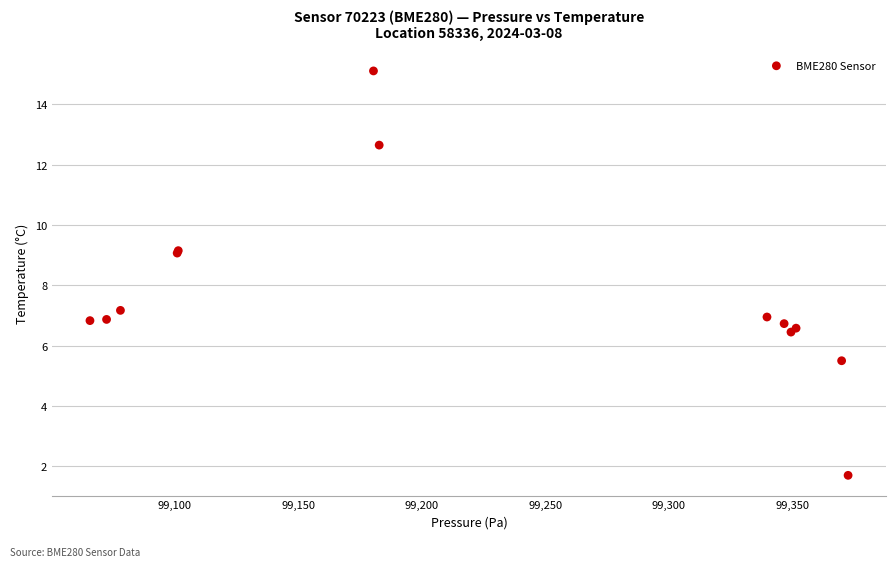

What Y value in the scatter plot is closest to 8?

7.2